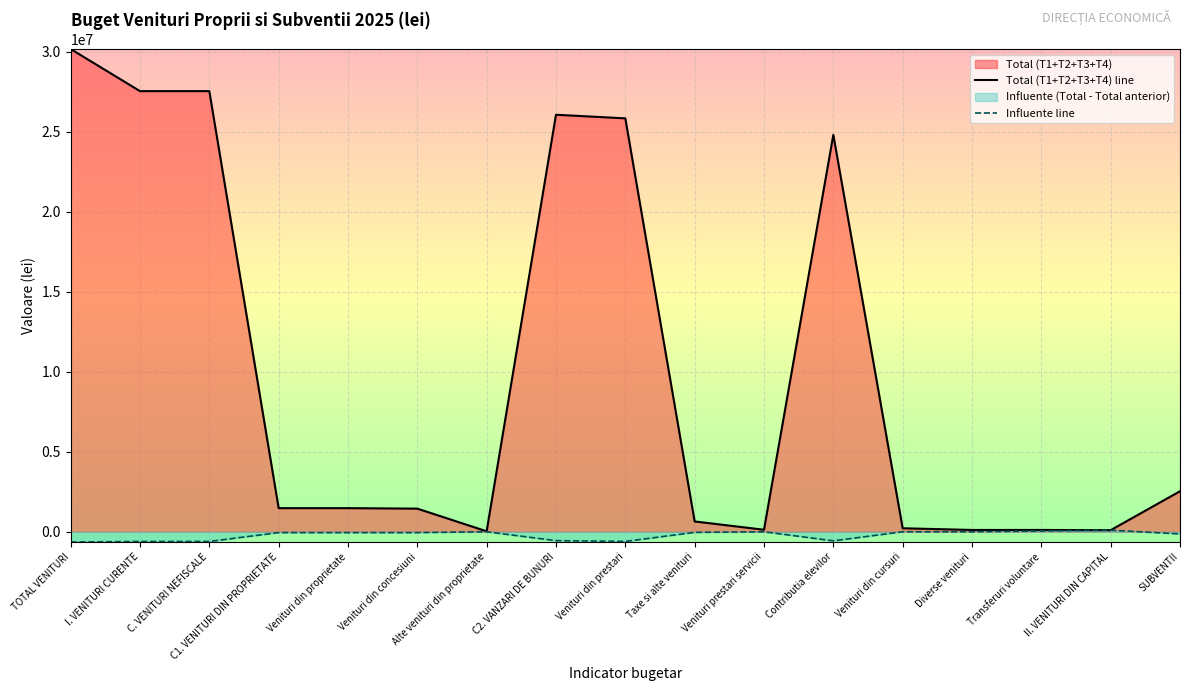

True or false: Influente line has more than 1 points higher than both neighbors.

True